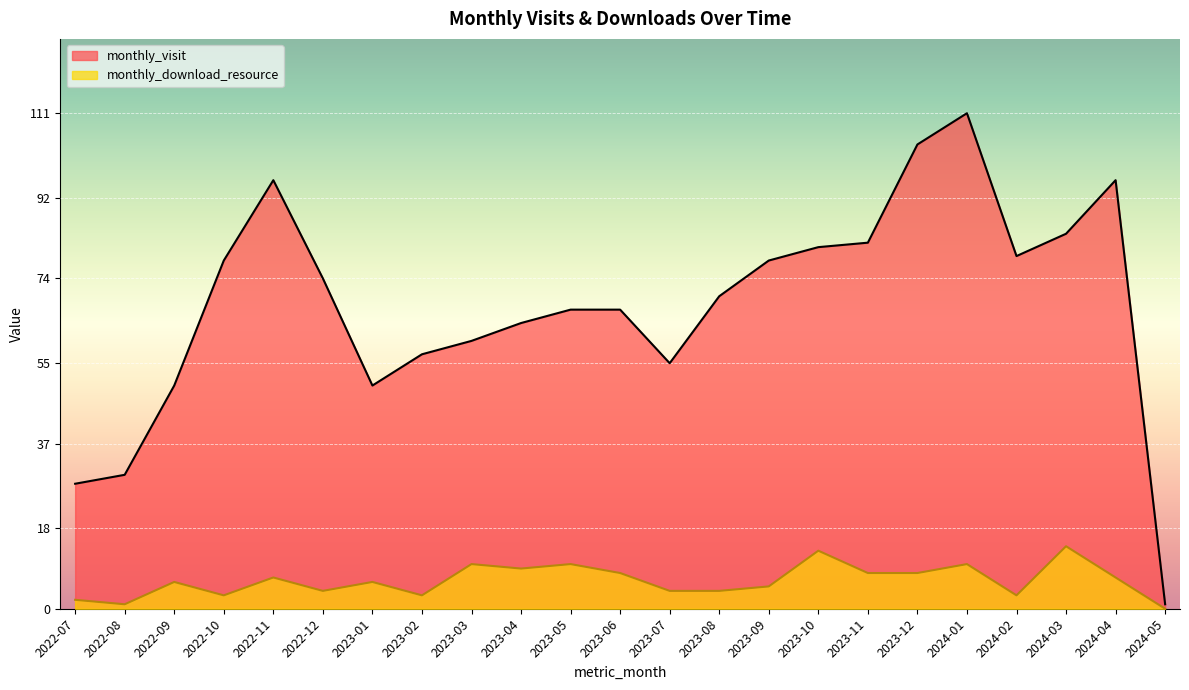

How many positive values does the monthly_download_resource series have?

22